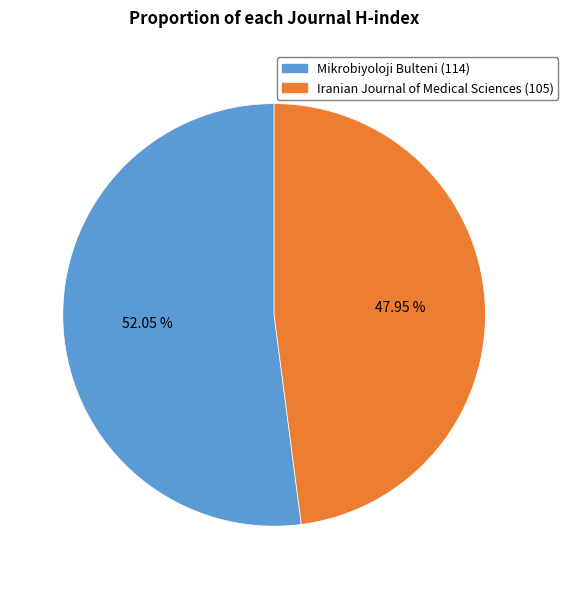

Does any single category account for the majority?

Yes